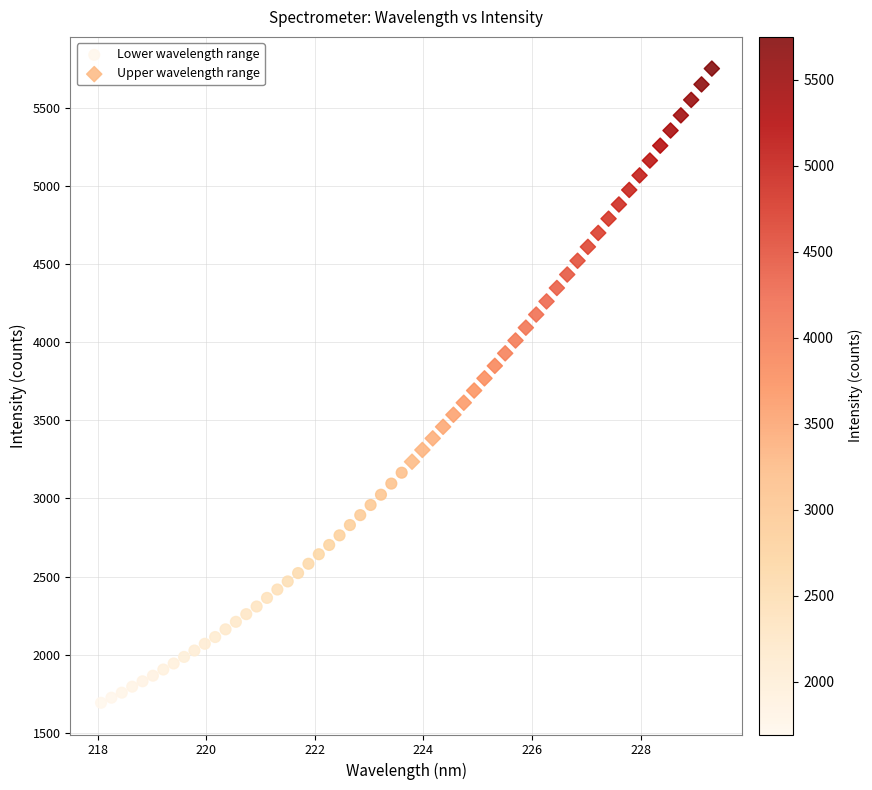

Which series has the largest Y range (max minus min)?

Upper wavelength range